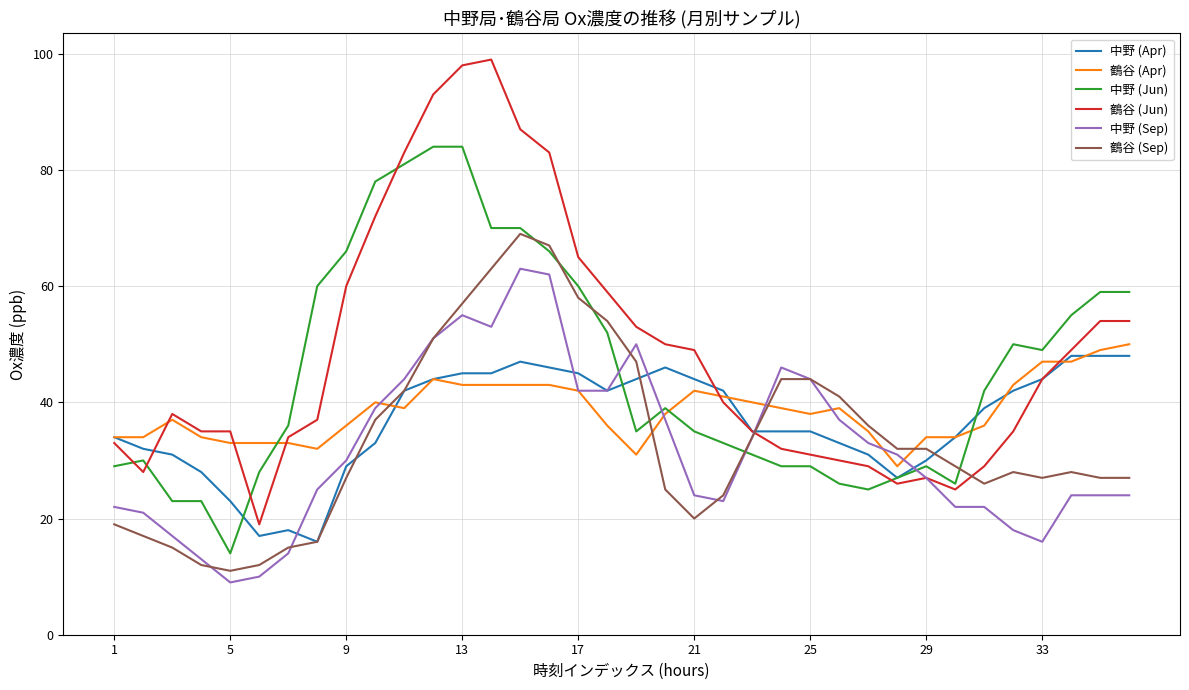

Which series has the largest range (max minus min)?

鶴谷 (Jun)